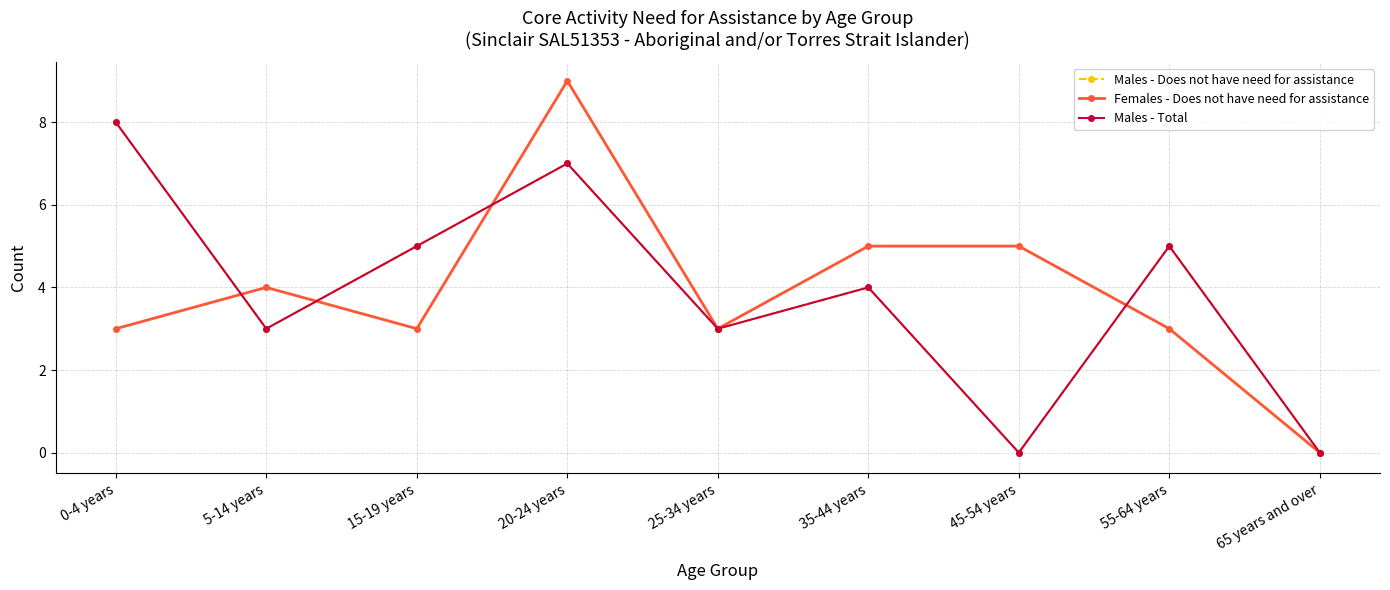

True or false: Females - Does not have need for assistance has a value of 4 at 5-14 years.

True